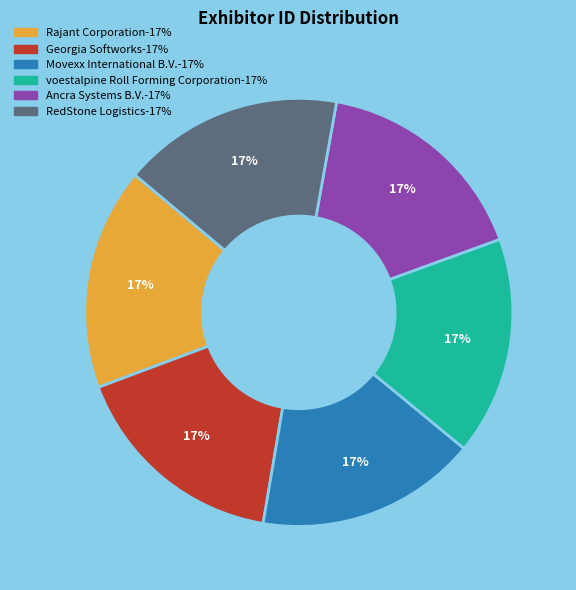

What is the ratio of the value at Georgia Softworks to the value at Movexx International B.V.?

1.0